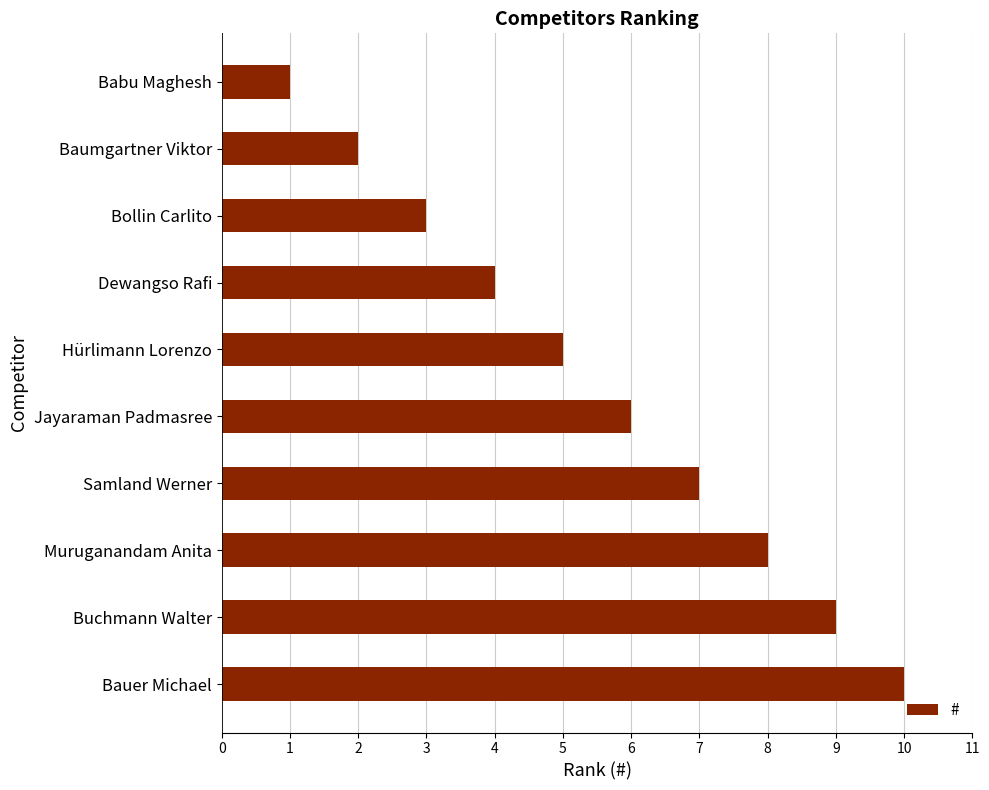

What position from the bottom is Babu Maghesh?

10